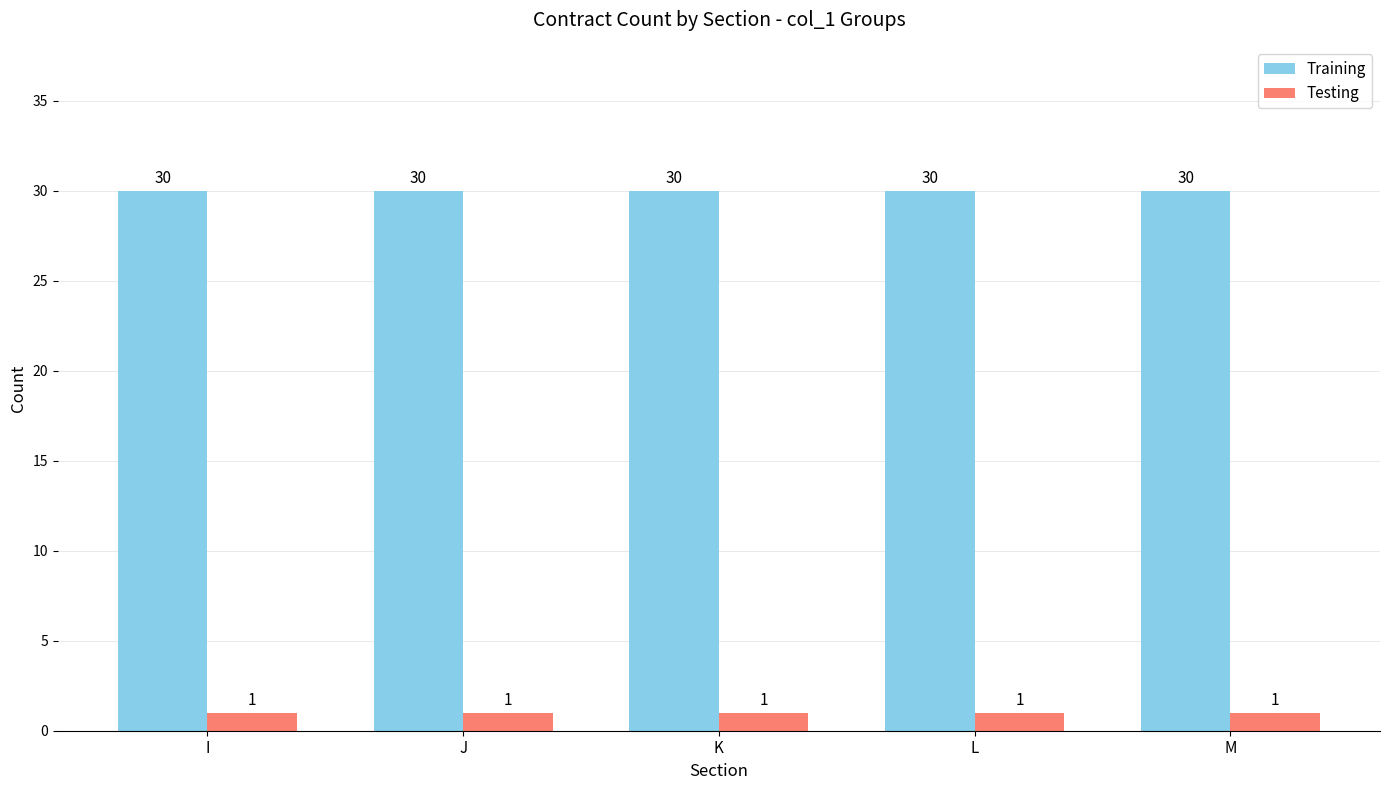

List the series in order of their peak value, lowest first.

Testing, Training